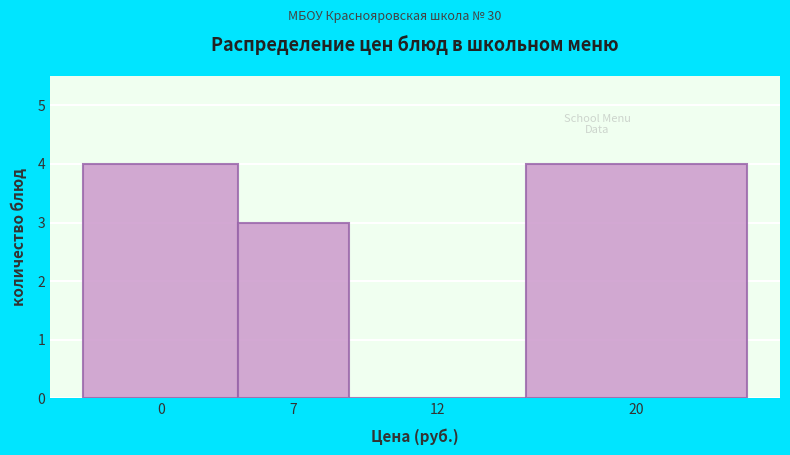

Reading right to left, transcribe all the data shown in this chart.

20=4	12=0	7=3	0=4